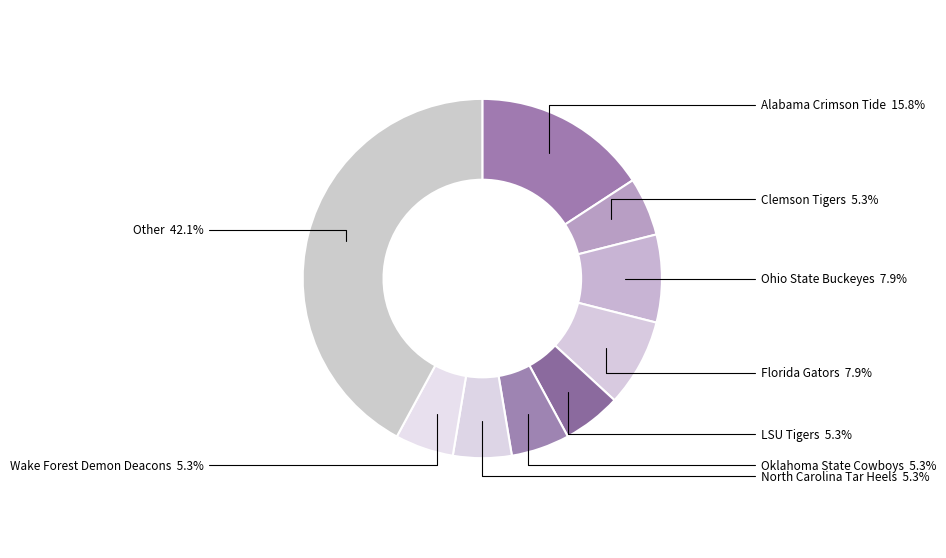

The Florida Gators slice represents 19% of the pie. True or false?

False